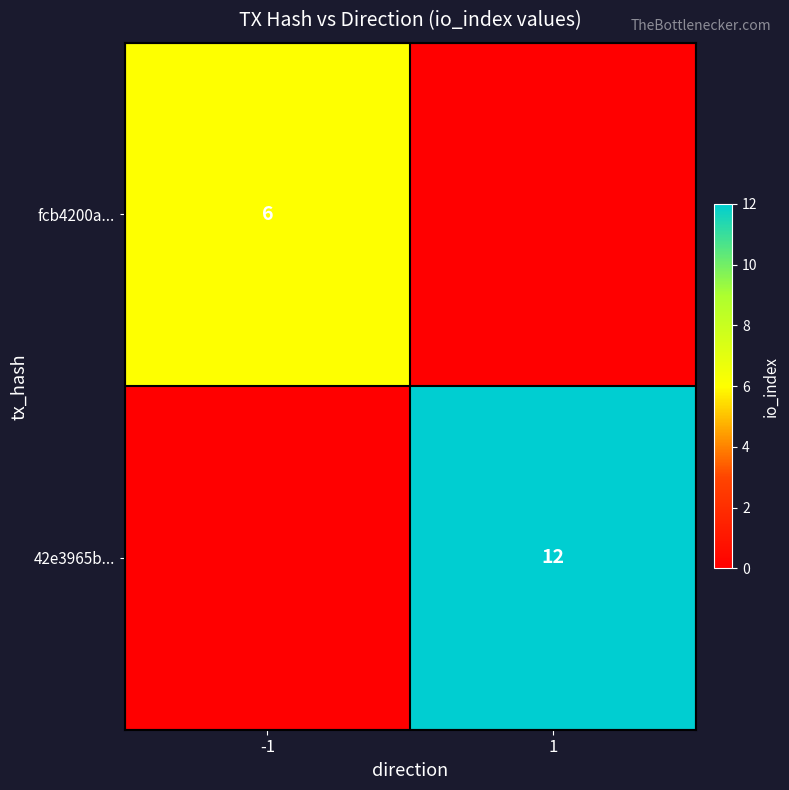

The value of fcb4200a... at -1 is 3. True or false?

False